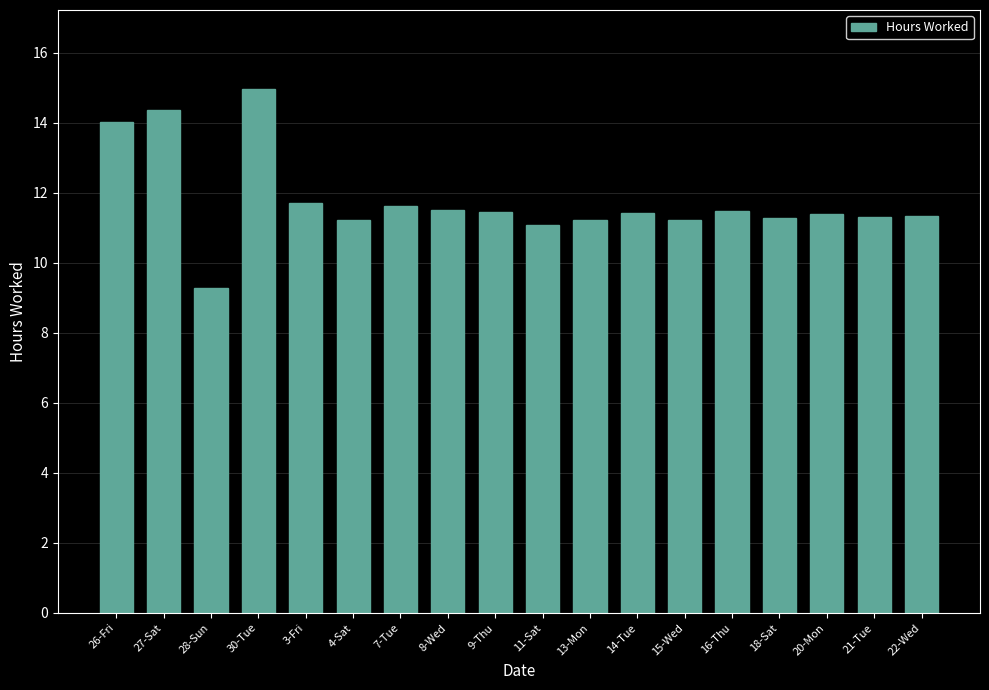

How many data points are less than 11?

1